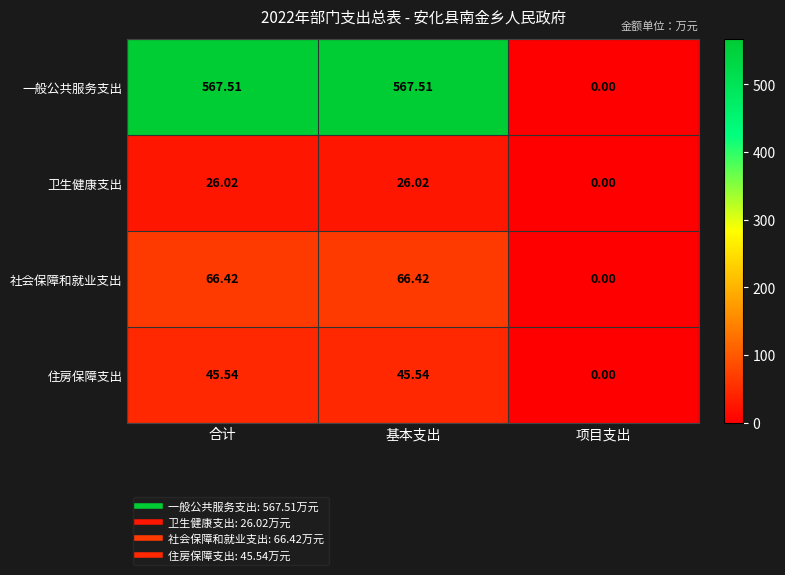

Where does the 社会保障和就业支出 series first go above 66?

合计